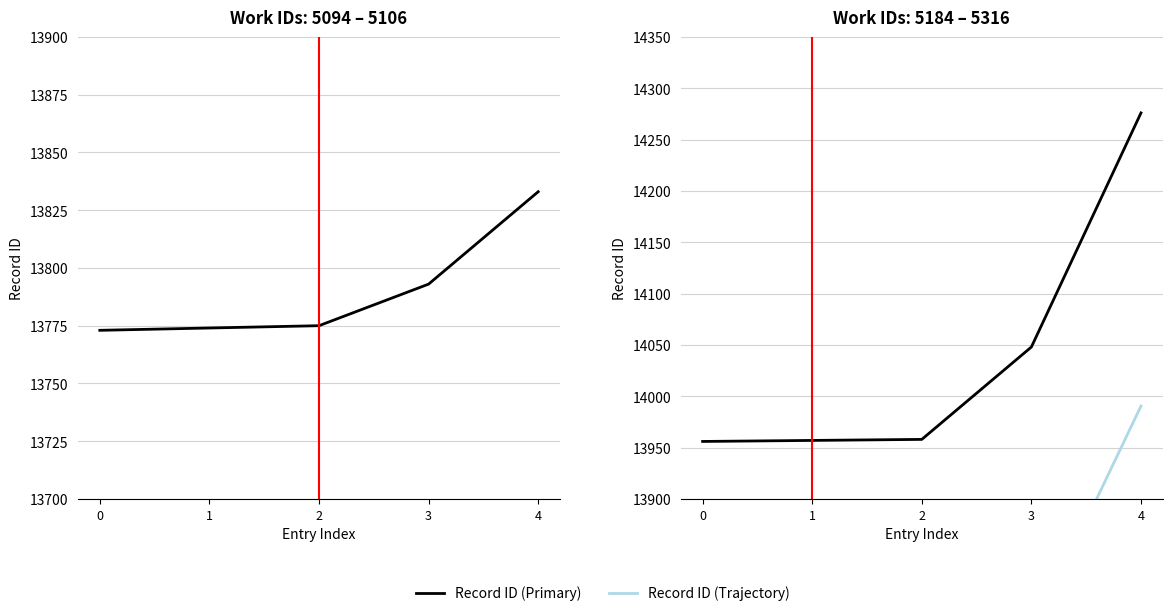

Reading right to left, transcribe all the data shown in this chart.

Record ID (Primary): 4=14276.0	3=14048.0	2=13958.0	1=13957.0	0=13956.0
Record ID (Trajectory): 4=13990.5	3=13767.0	2=13678.8	1=13677.9	0=13676.9